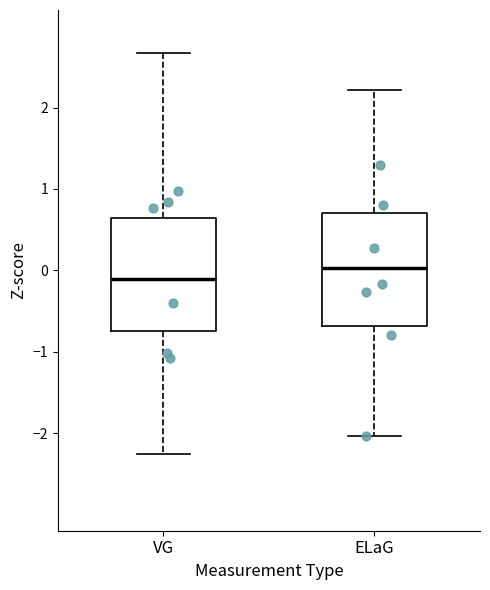

Reading left to right, transcribe this box plot: for each box, give where its median line is, the range the box spans, and where its two whiskers end, as read against the y-axis. The values are not printed on the chart, so give them approximately, as read against the axis.

VG: median -0.1, box -0.7 to 0.6, whiskers -2.3 to 2.7
ELaG: median 0.0, box -0.7 to 0.7, whiskers -2.0 to 2.2